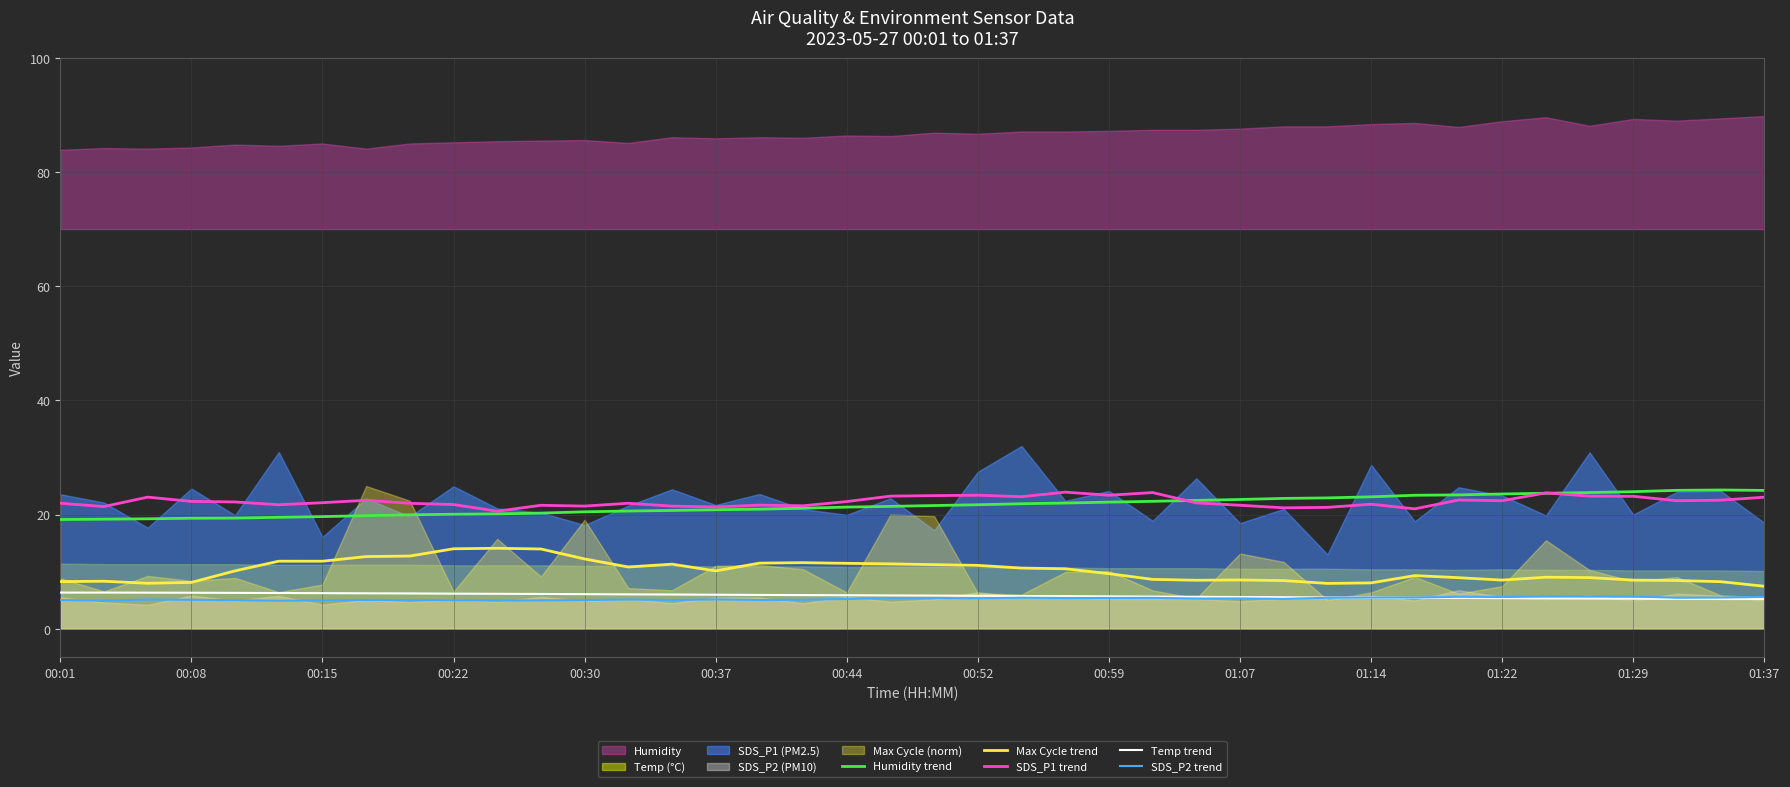

At which category does Humidity trend reach its first local peak?

38